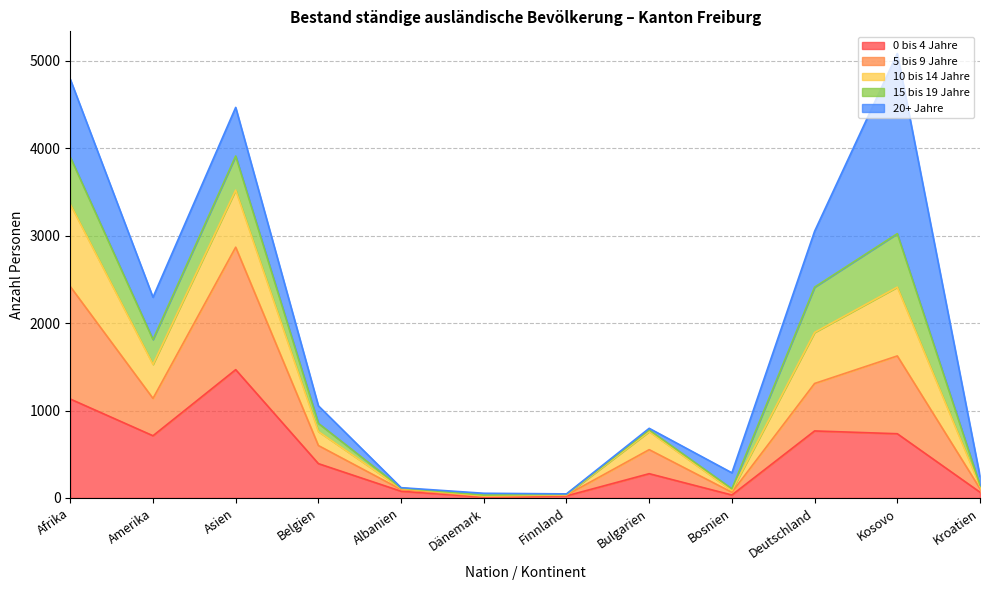

What is the total value across all series at Asien?

4468